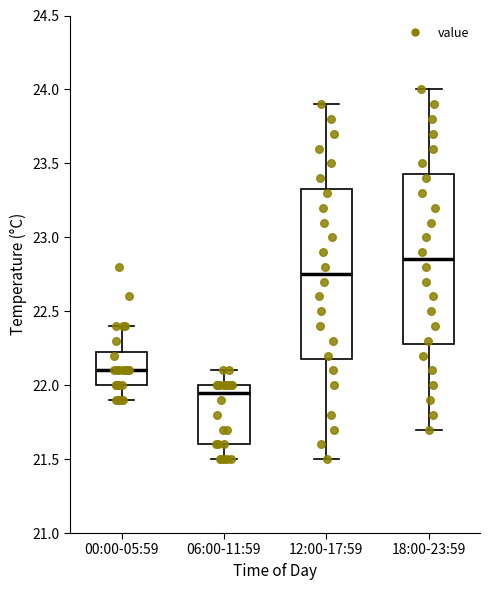

Reading left to right, read every box against the y-axis: the position of its median line, the range the box covers, and the ends of its whiskers. The values are not printed on the chart, so give them approximately, as read against the axis.

00:00-05:59: median 22.10, box 22.00 to 22.25, whiskers 21.90 to 22.40
06:00-11:59: median 21.95, box 21.60 to 22.00, whiskers 21.50 to 22.10
12:00-17:59: median 22.75, box 22.20 to 23.35, whiskers 21.50 to 23.90
18:00-23:59: median 22.85, box 22.30 to 23.45, whiskers 21.70 to 24.00